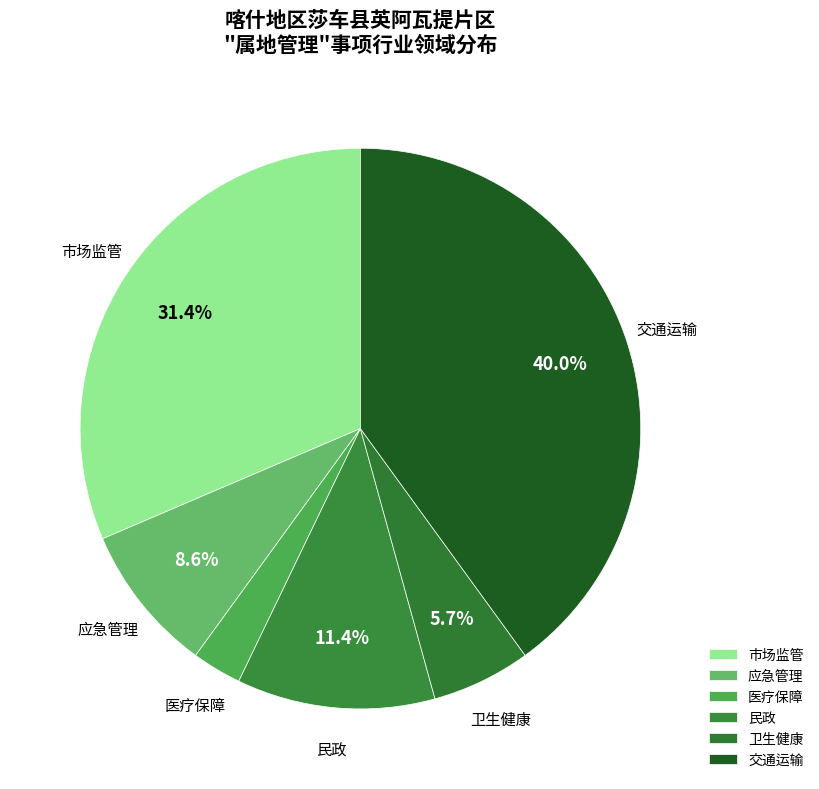

Between 卫生健康 and 市场监管, which is larger?

市场监管